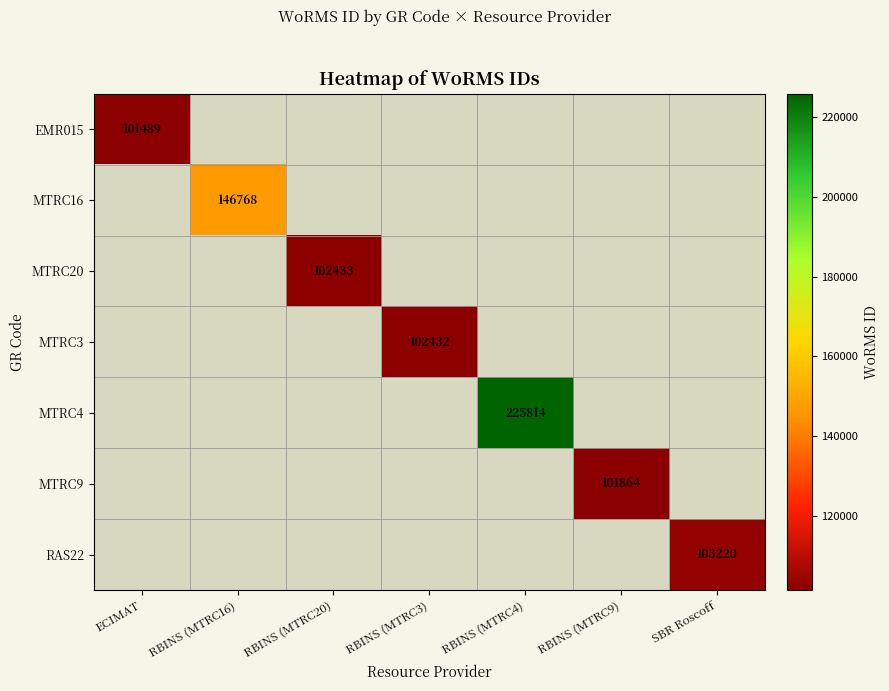

How many data points does each series have?

7